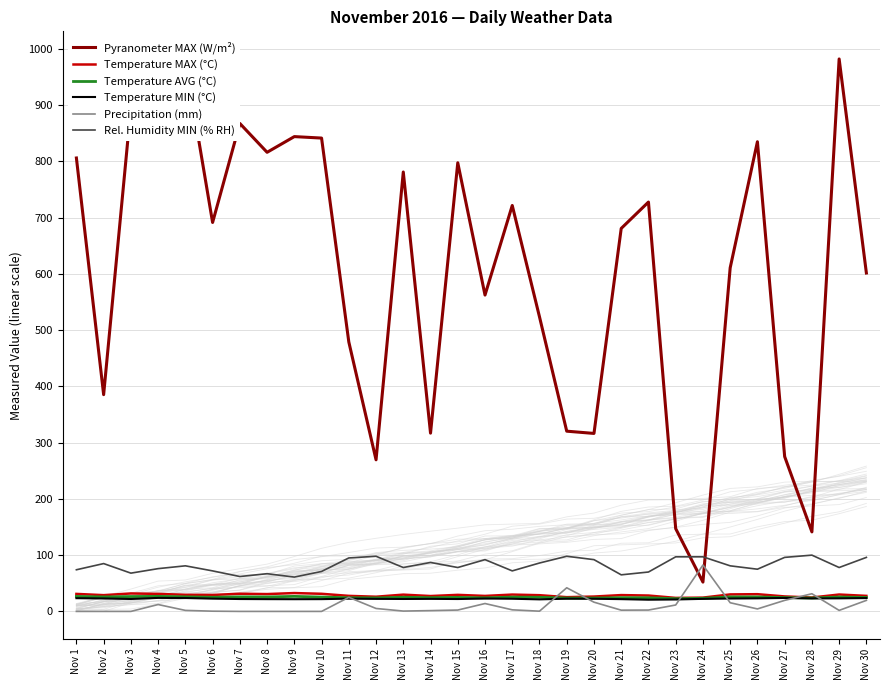

How many values in Precipitation (mm) are above zero?

23